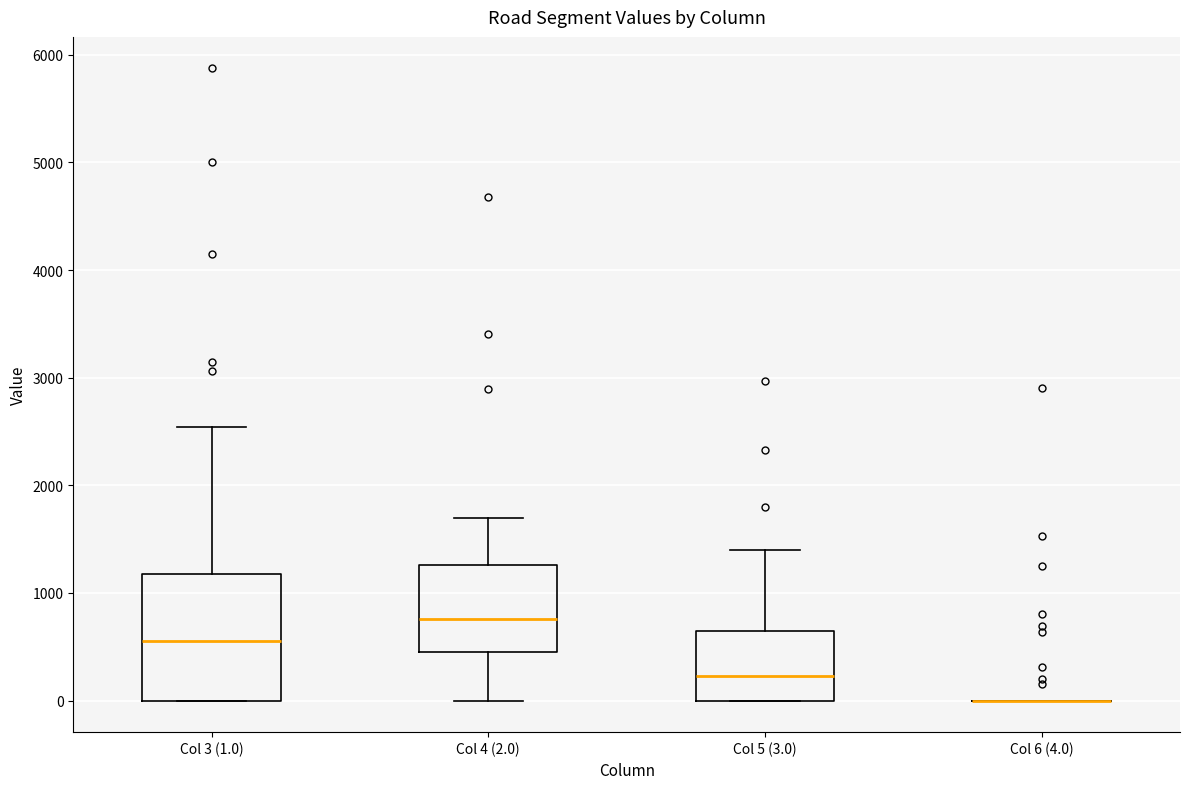

Where is the lower edge of the box for Col 3 (1.0) on the y-axis? The values are not printed on the chart, so give them approximately, as read against the axis.

0